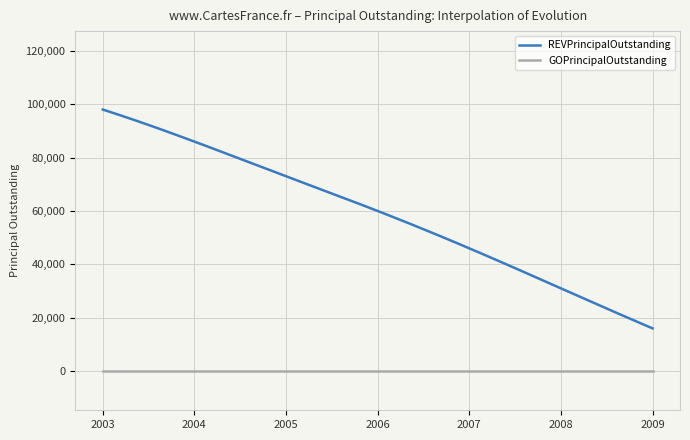

True or false: REVPrincipalOutstanding and GOPrincipalOutstanding intersect in this chart.

False